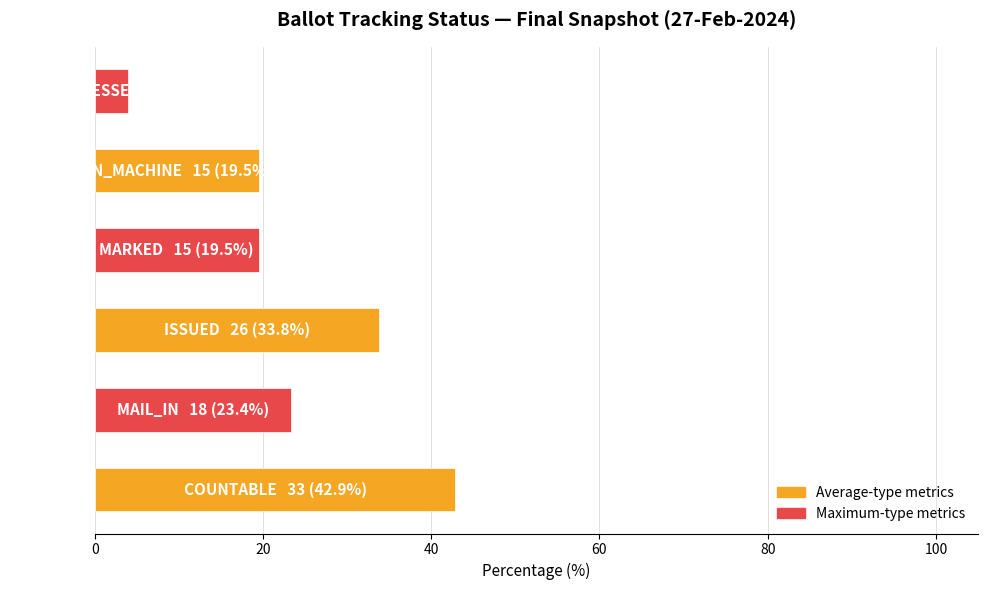

What is the minimum value shown in the chart?

3.9